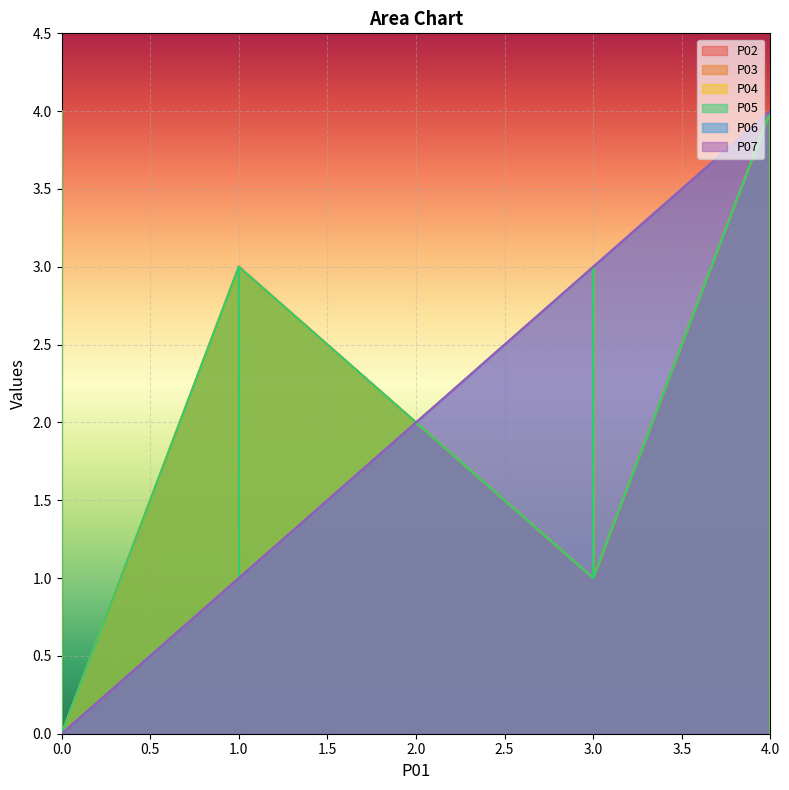

In P06, how many points are higher than both neighbors (excluding endpoints)?

3